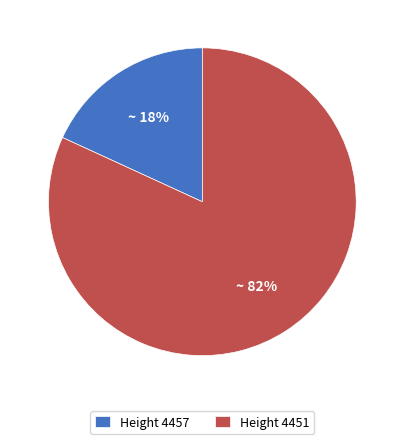

Combined, do Height 4451 and Height 4457 account for over 50%?

Yes